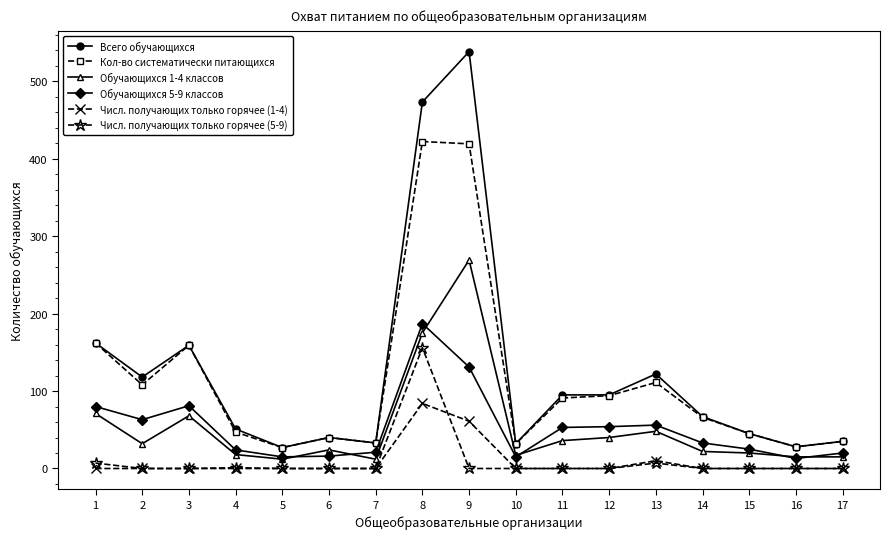

True or false: Обучающихся 5-9 классов has more than 2 points higher than both neighbors.

True